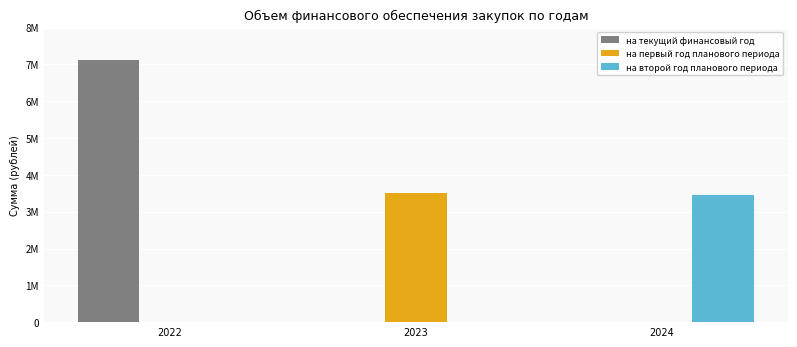

The на второй год планового периода series shows 1610453.5 at 2022. True or false?

False